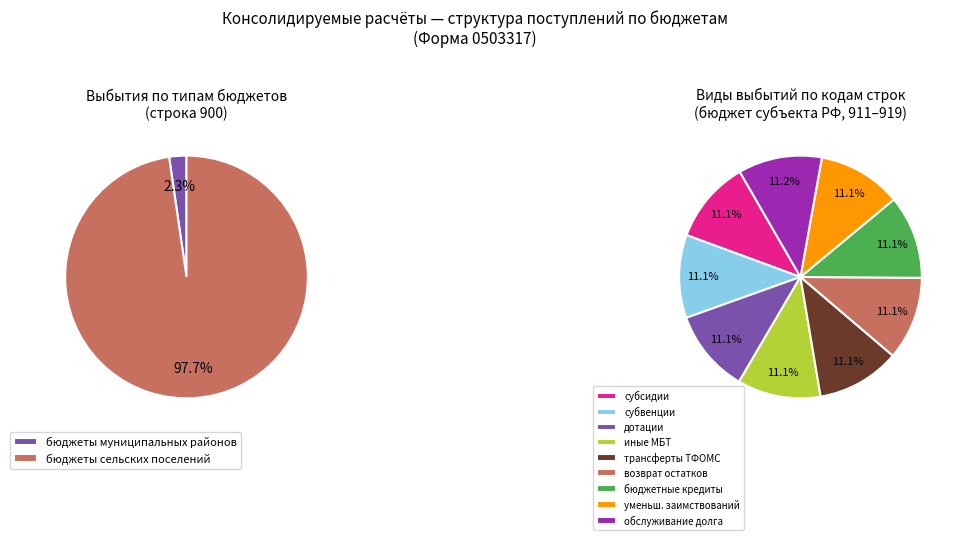

Between Бюджеты сельских поселений and Всего выбытий, which is larger?

Всего выбытий